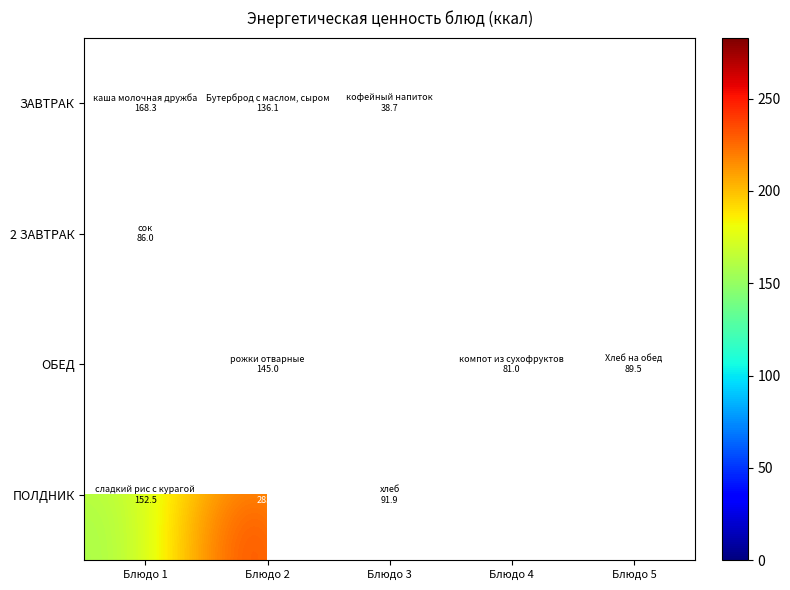

Which has a higher value, Блюдо 4 or Блюдо 3?

Блюдо 3